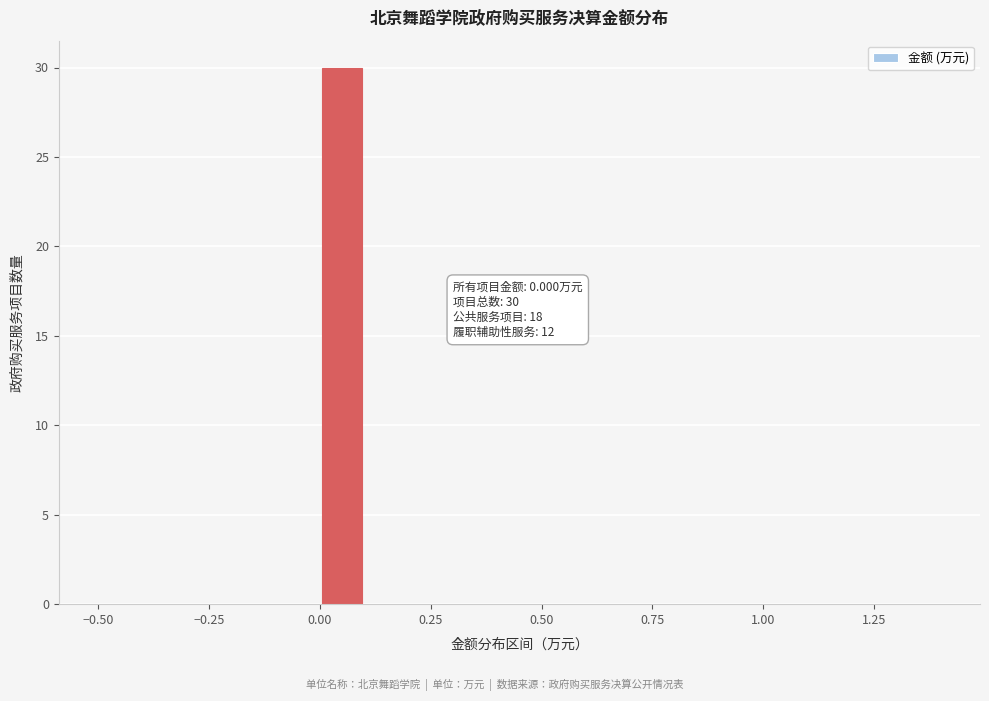

Around what value on the x-axis is the tallest bar? Give the approximate position of its centre, as read against the axis.

0.05